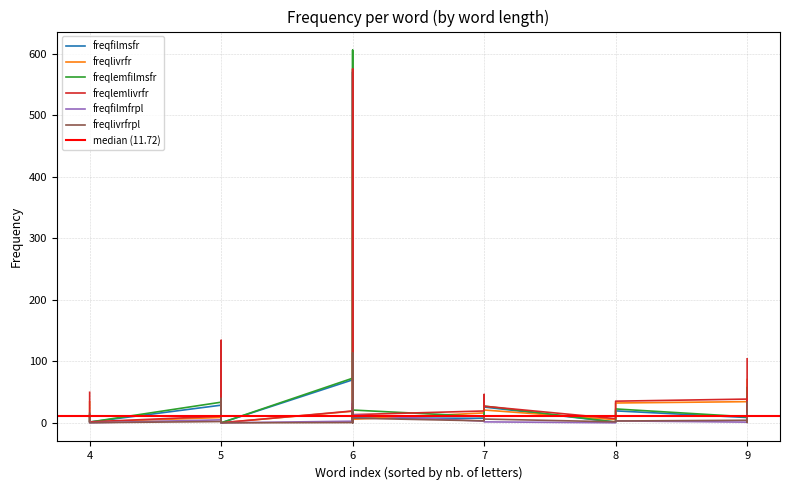

How many series are shown in this chart?

6